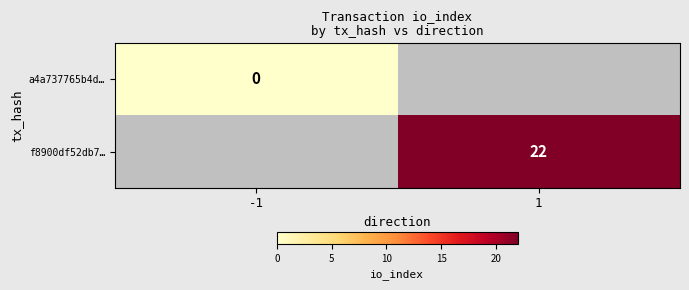

The value of f8900df52db7… at 1 is 22. True or false?

True